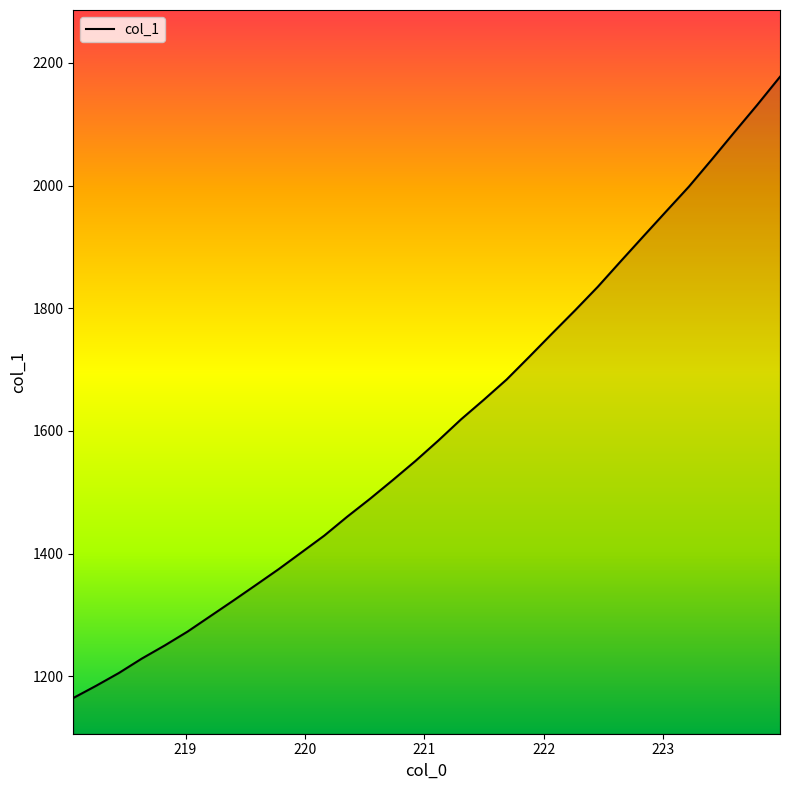

What is the difference between the maximum and minimum values?

1012.8